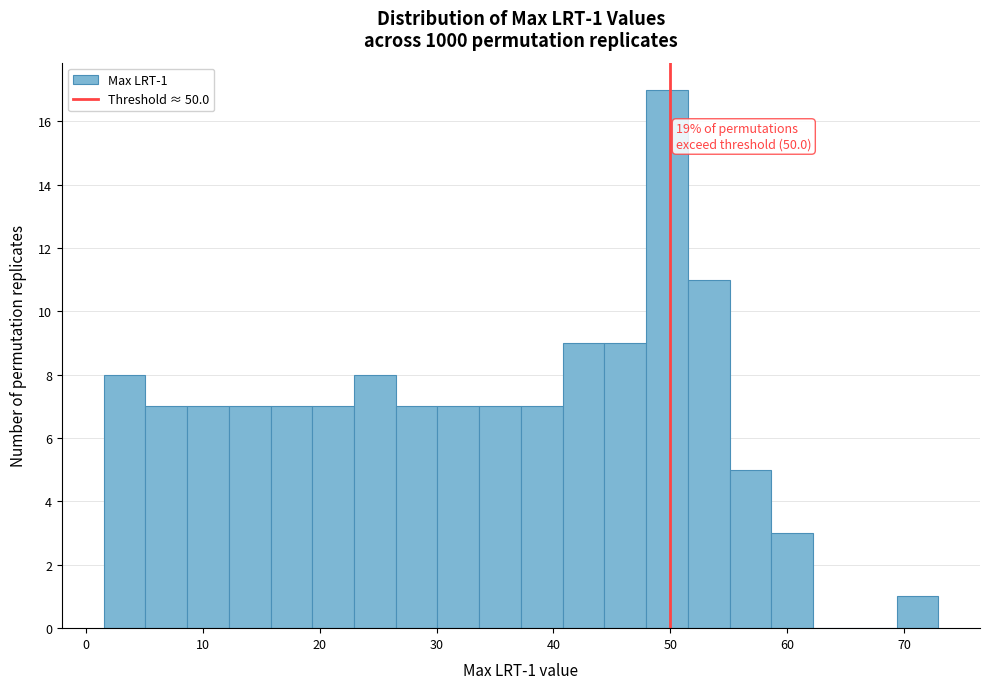

Around what value on the x-axis is the tallest bar? Give the approximate position of its centre, as read against the axis.

50